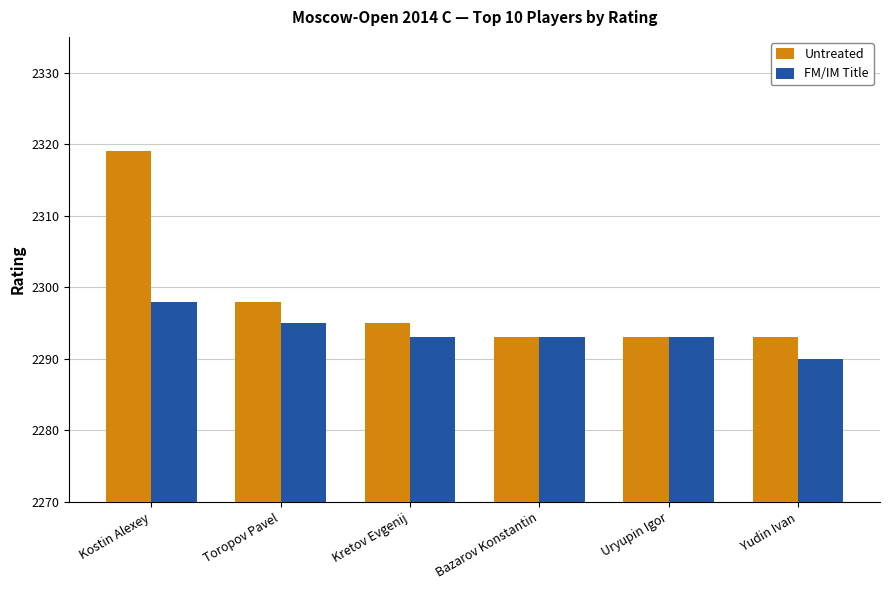

Reading left to right, transcribe all the data shown in this chart.

Untreated: 2319	2298	2295	2293	2293	2293
FM/IM Title: 2298	2295	2293	2293	2293	2290